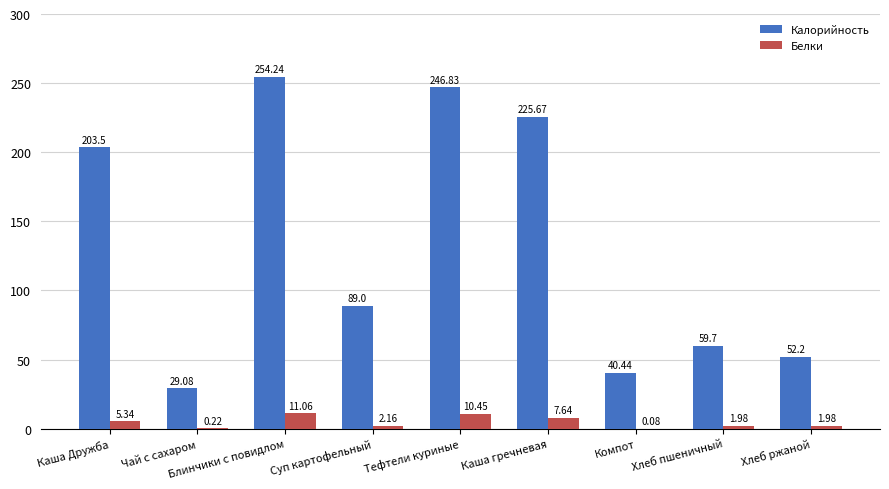

At which category does the chart reach its peak across all series?

Блинчики с повидлом